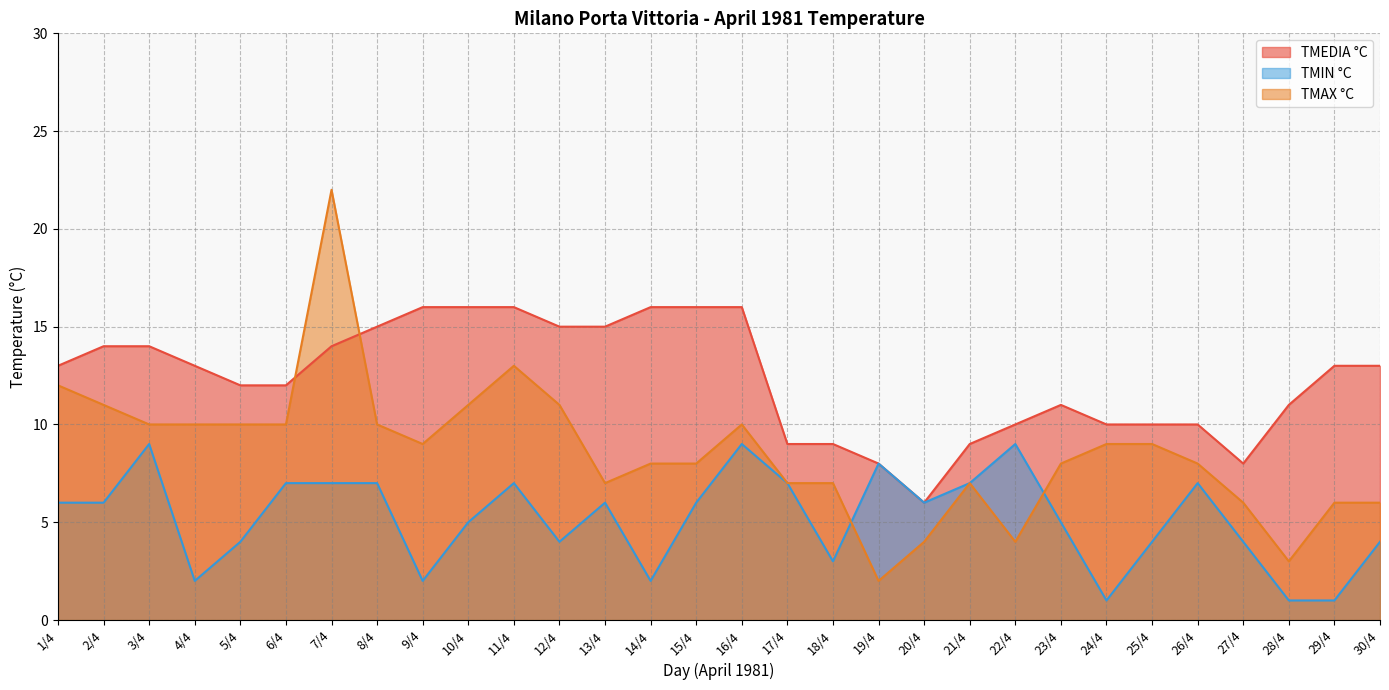

Is it true that TMAX °C equals 2 at 20/4?

False